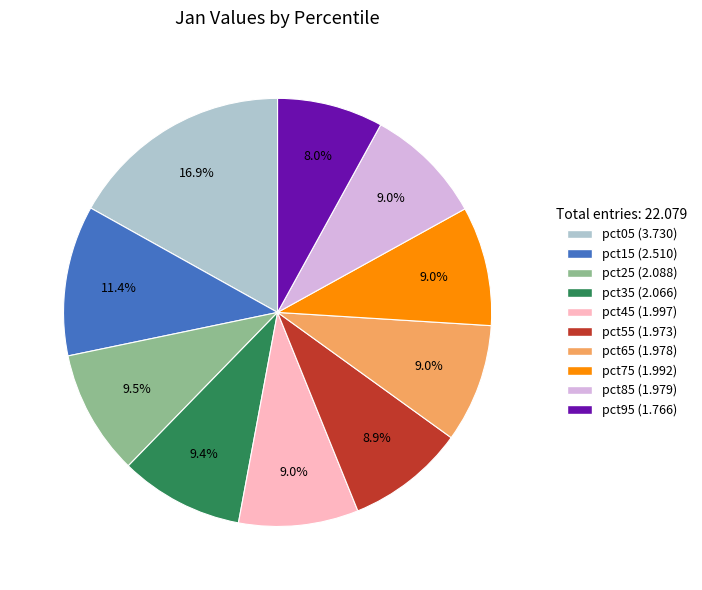

What is the ratio of the value at pct15 to the value at pct65?

1.3